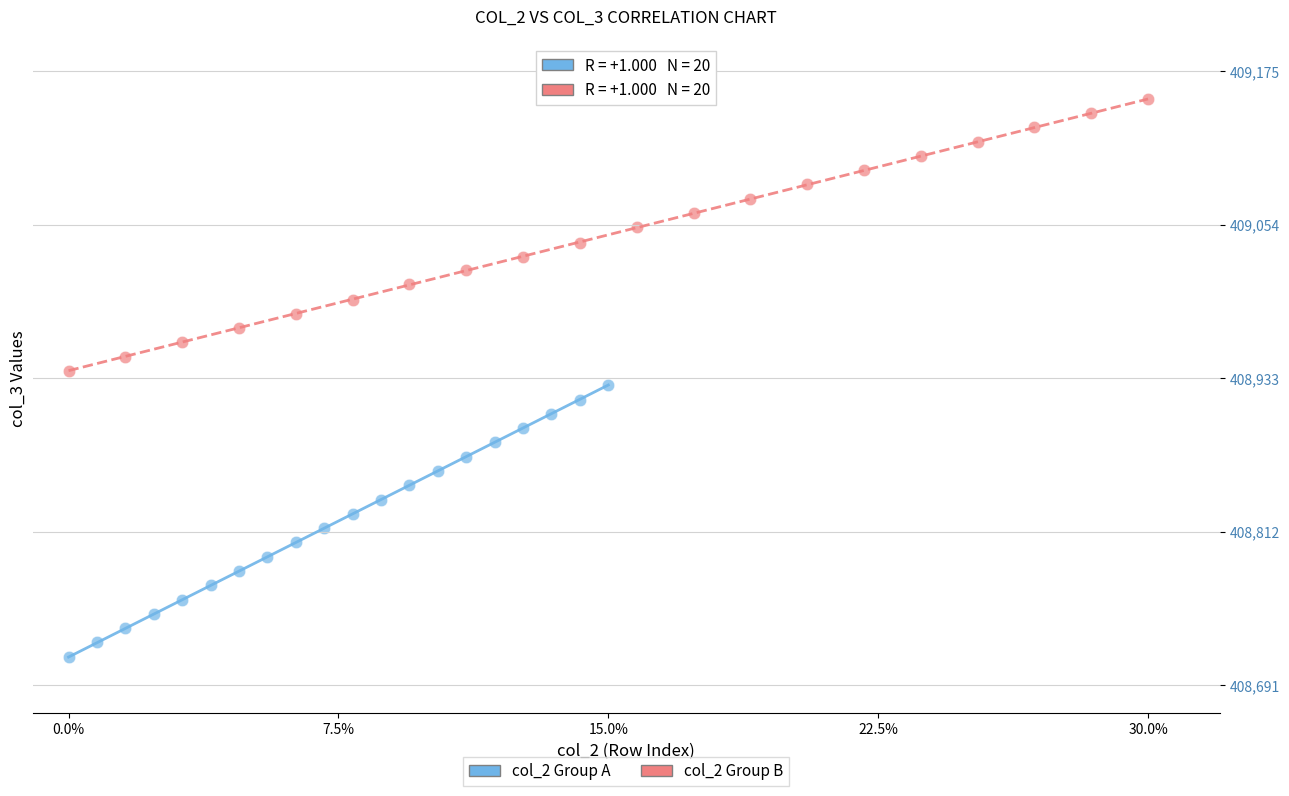

What are all the series names shown in the legend?

col_2 Group A, col_2 Group B